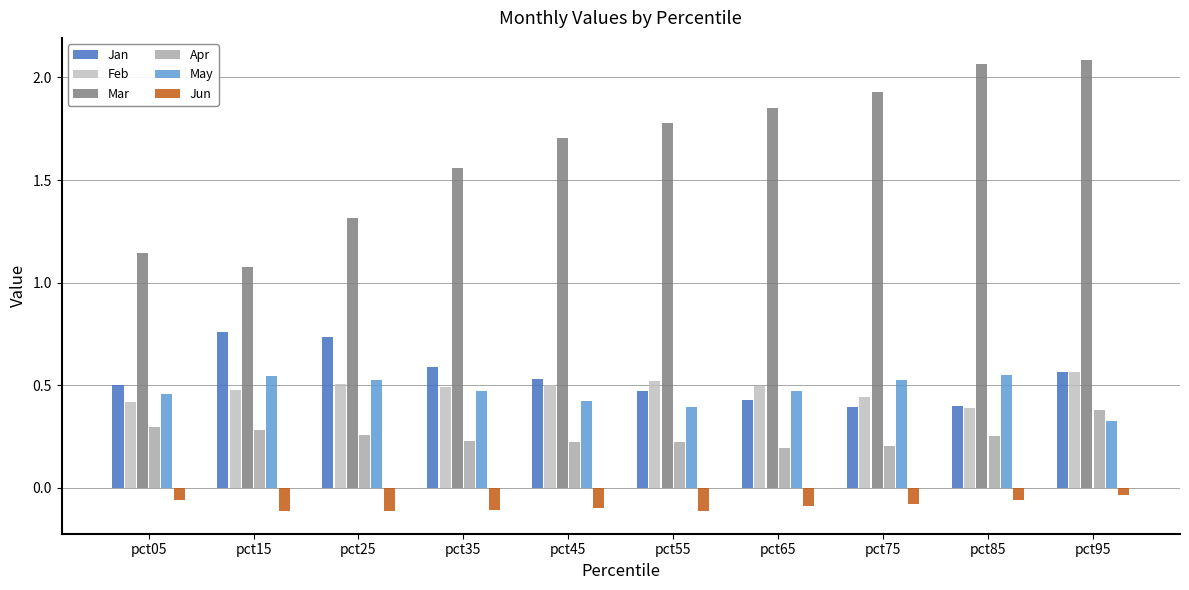

At which category is the sum across all series the highest?

pct95